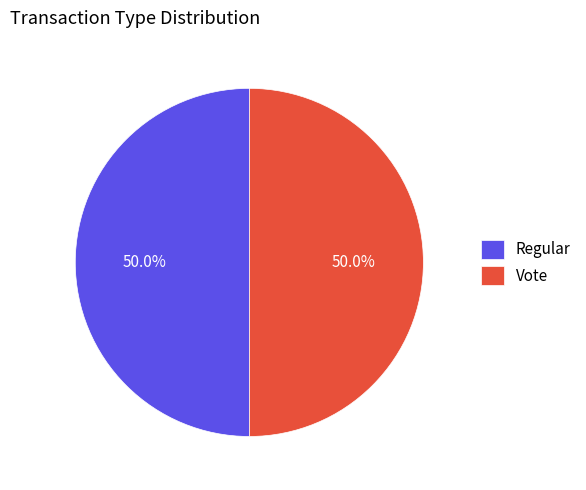

Approximately how many times larger is the value at Regular compared to Vote?

1.0